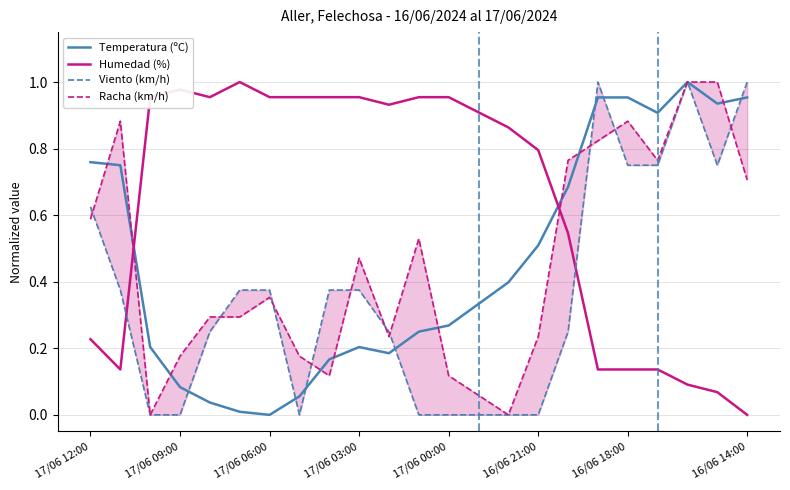

What is the difference between the highest and lowest values at 8?

0.8